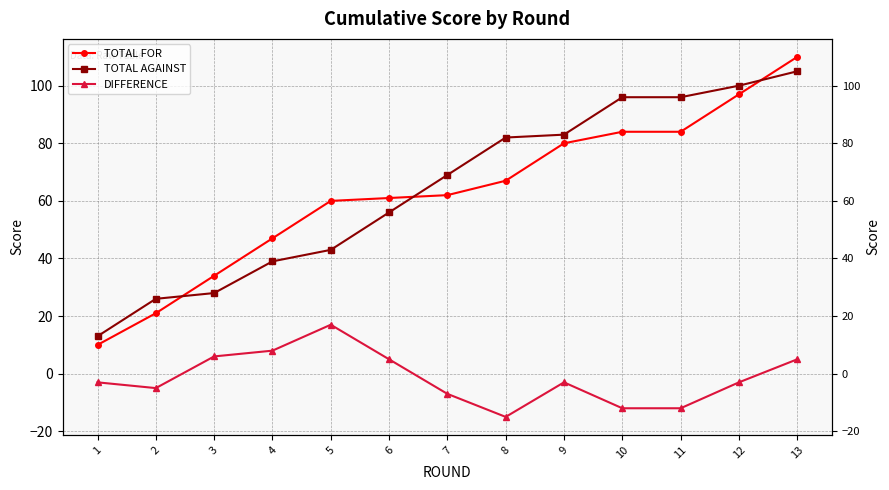

Is this an area chart (filled region under the line)?

No